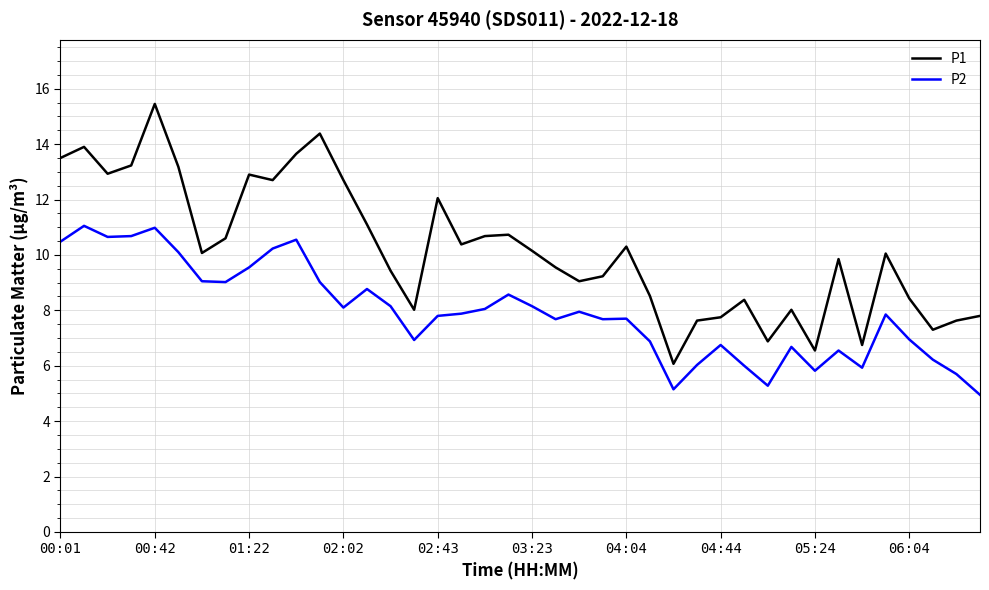

What is the lowest value of the P2 series?

5.0